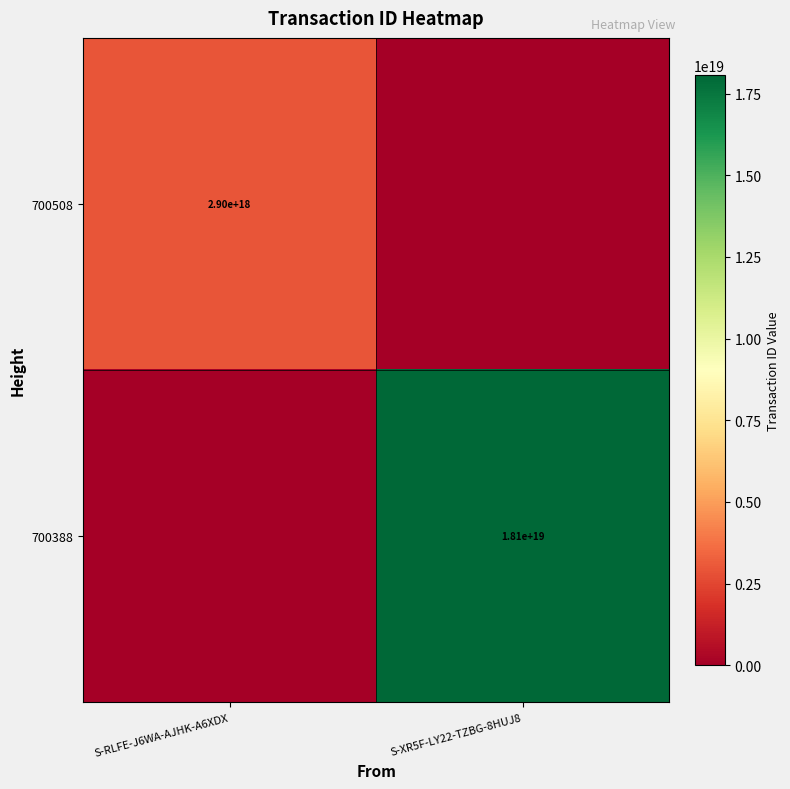

List the series in order of their peak value, lowest first.

700508, 700388